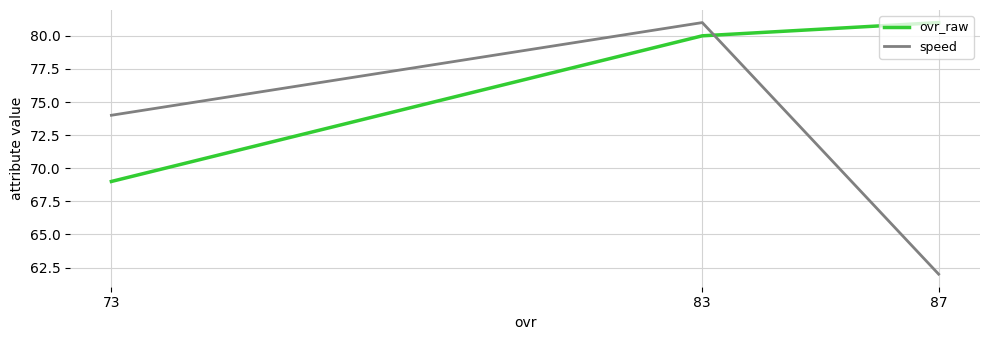

What is the value of the ovr_raw point at the 2nd from the left?

80